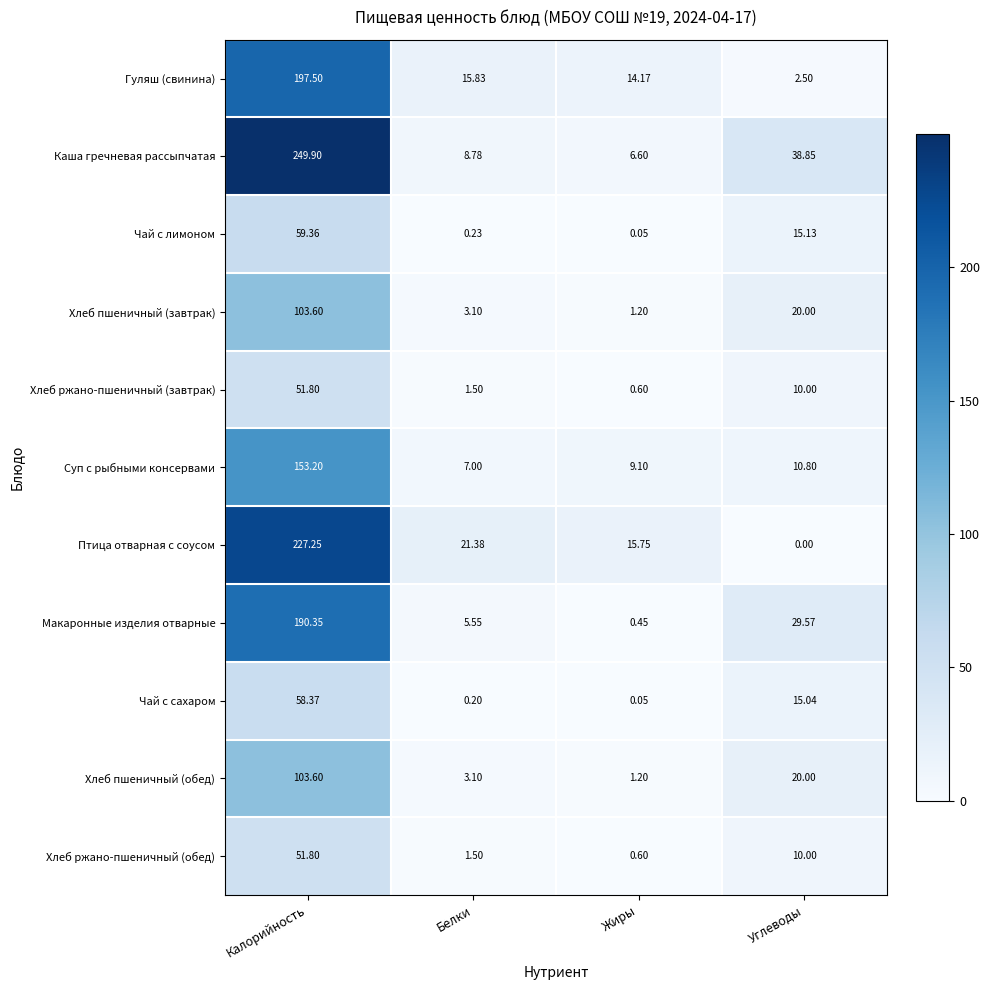

At which label does Суп с рыбными консервами first exceed 10?

Калорийность